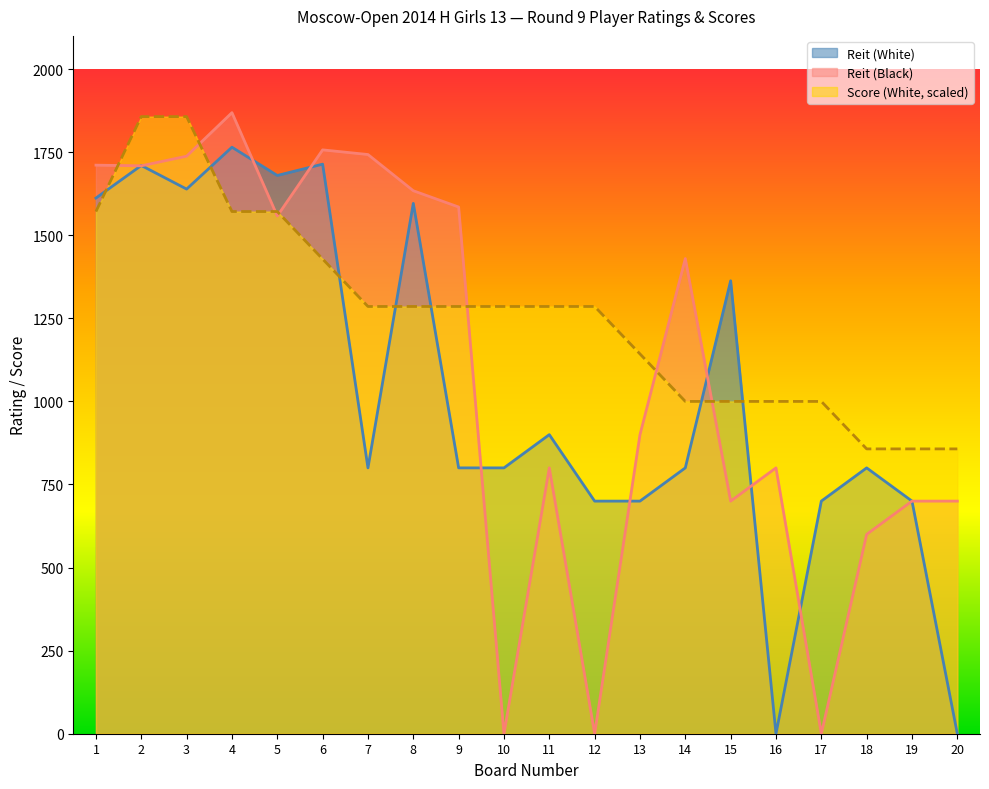

Which series ends up on top after the final intersection of Reit (White) and Reit (Black)?

Reit (White)